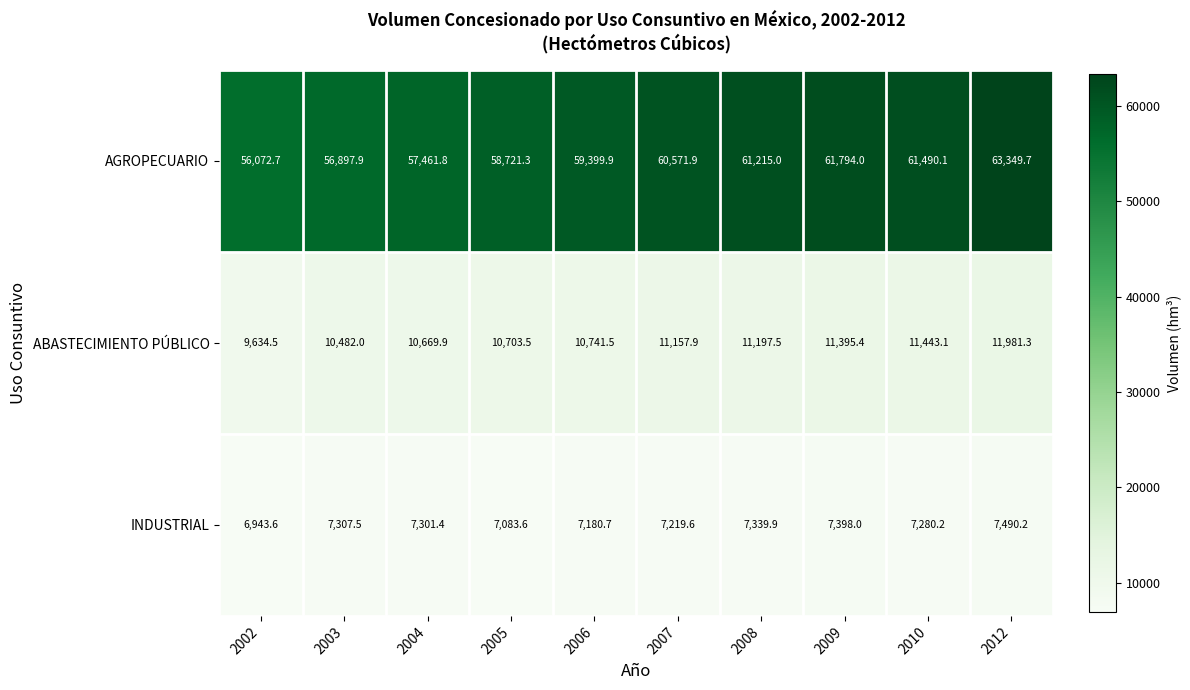

Between 2005 and 2009, which series saw the biggest shift?

AGROPECUARIO